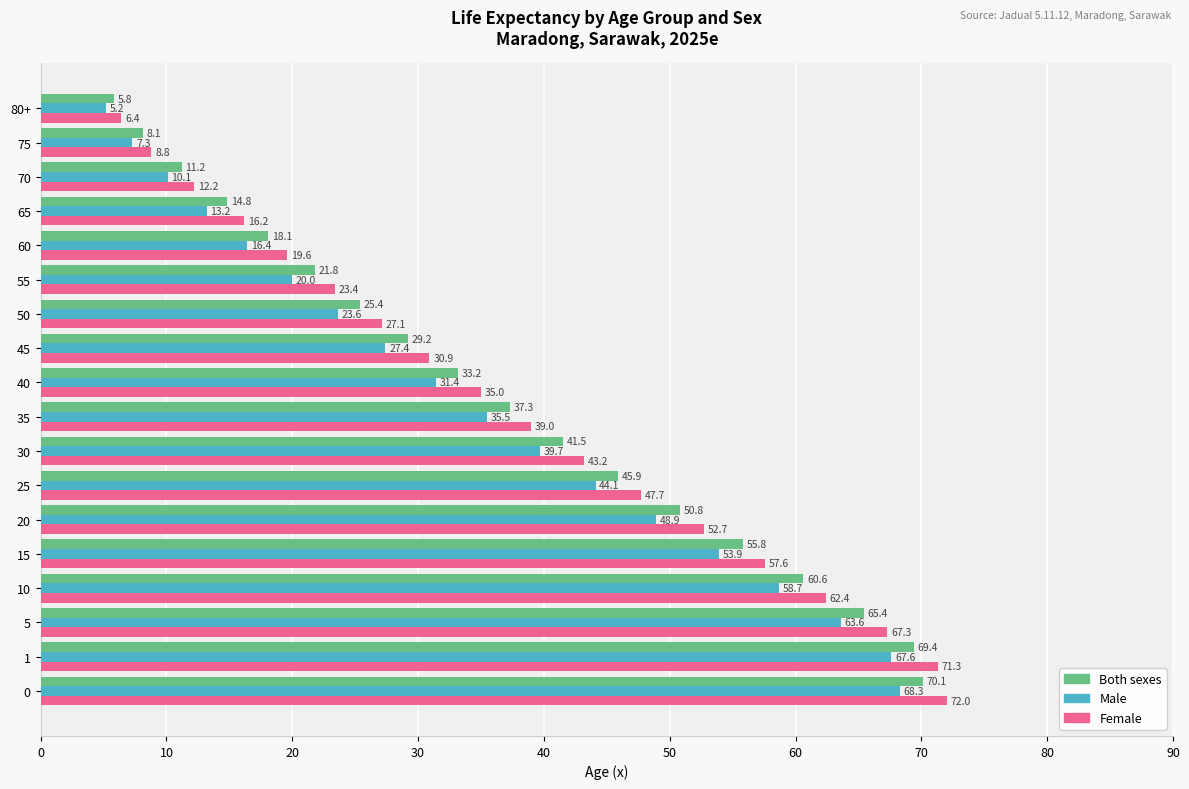

How many values in the Male series are below 35?

9